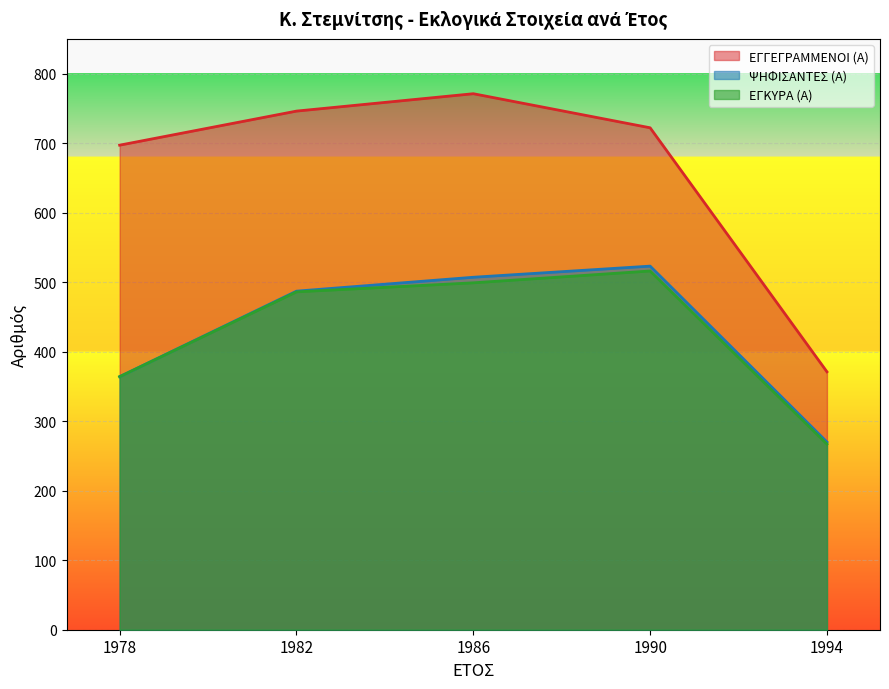

True or false: ΨΗΦΙΣΑΝΤΕΣ (Α) and ΕΓΓΕΓΡΑΜΜΕΝΟΙ (Α) intersect in this chart.

False